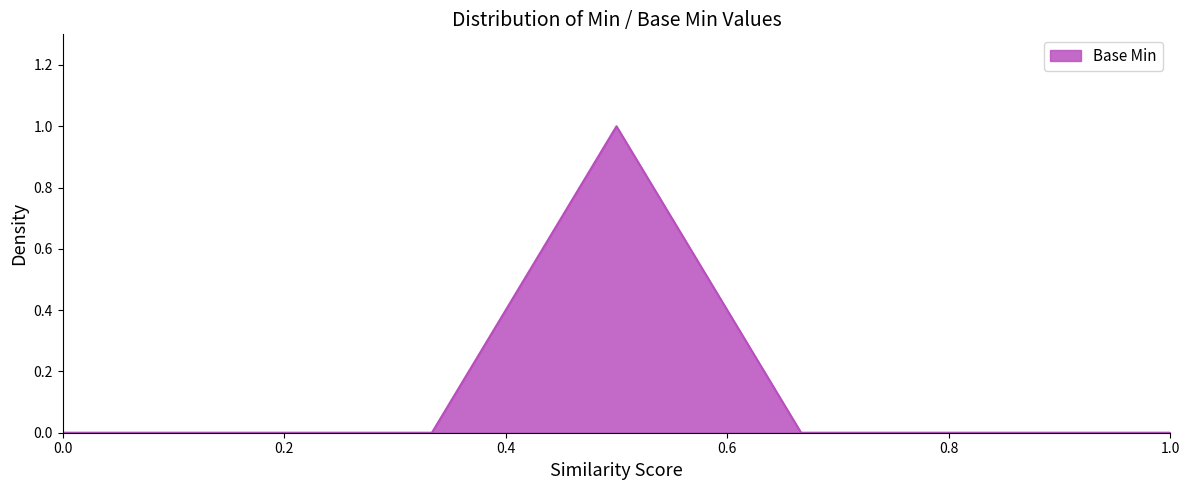

What is the difference between the maximum and minimum values?

1